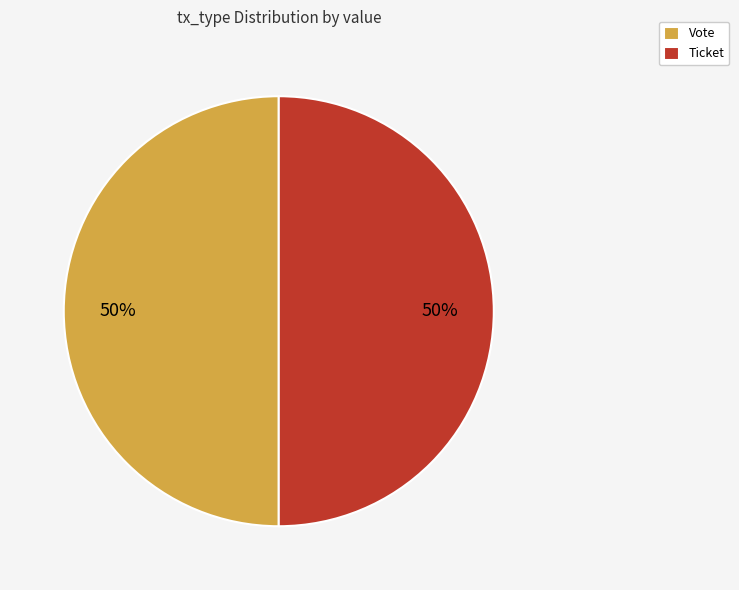

What is the ratio of the value at Vote to the value at Ticket?

1.0